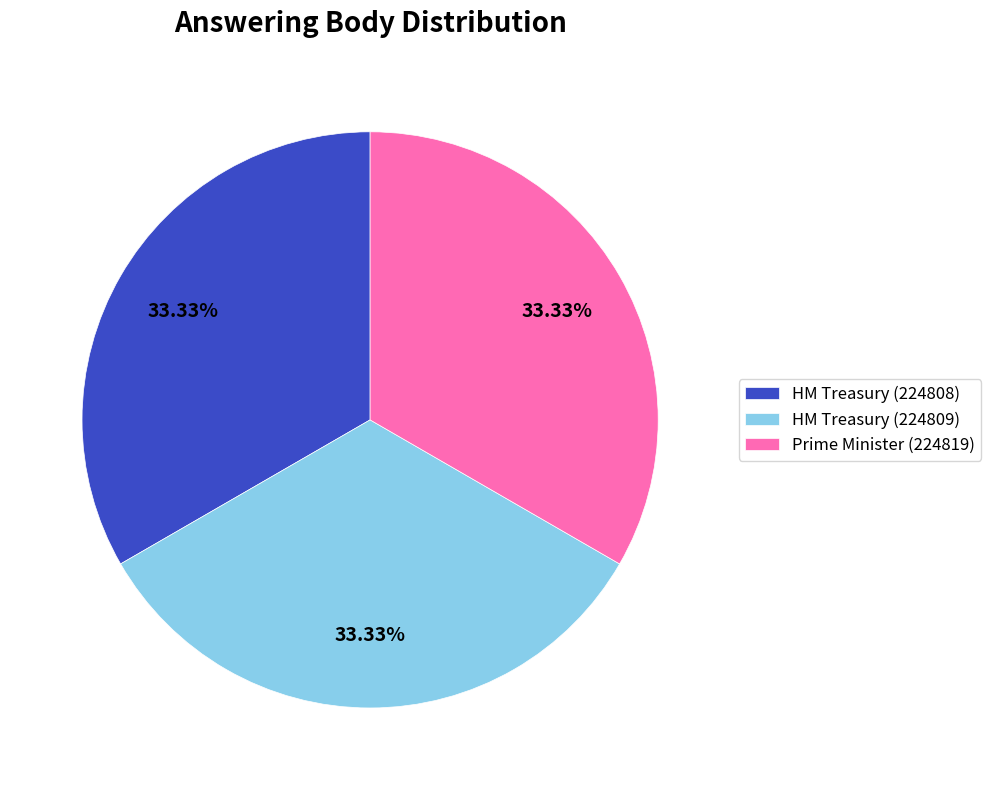

The HM Treasury (224808) slice represents 40% of the pie. True or false?

False